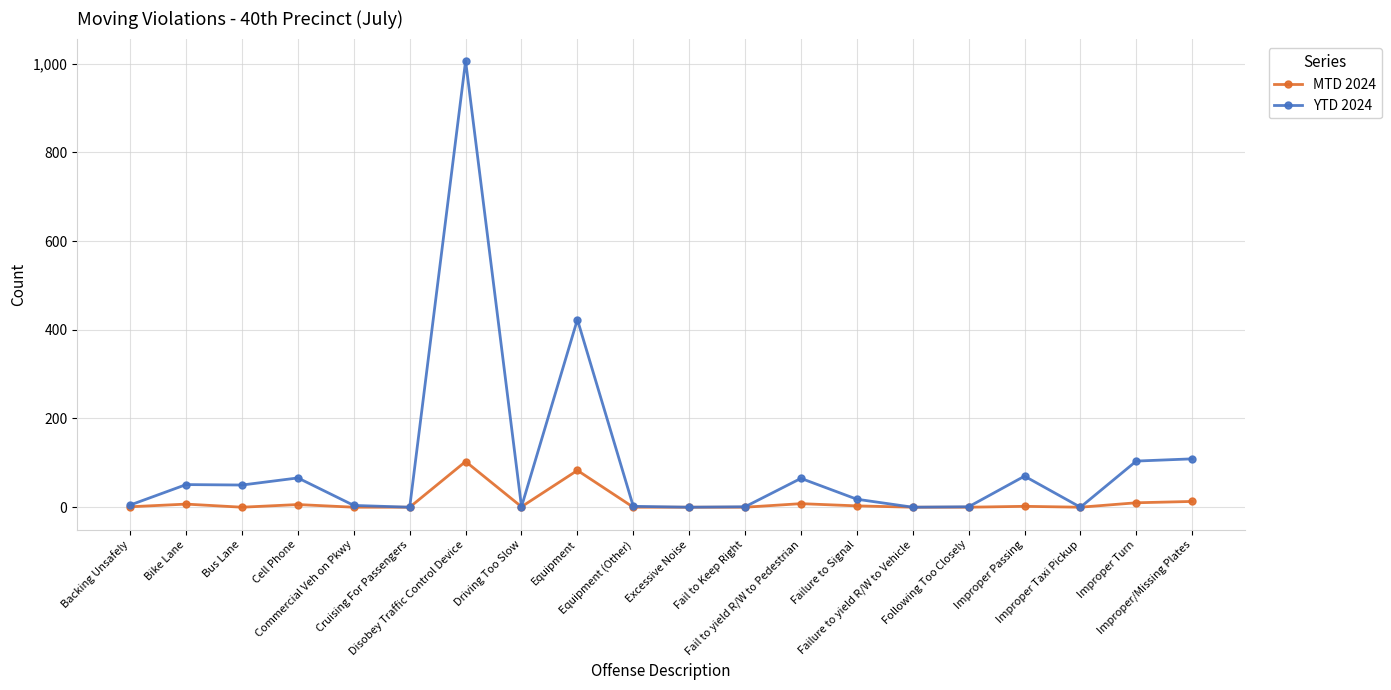

Which series has the largest total across all categories?

YTD 2024